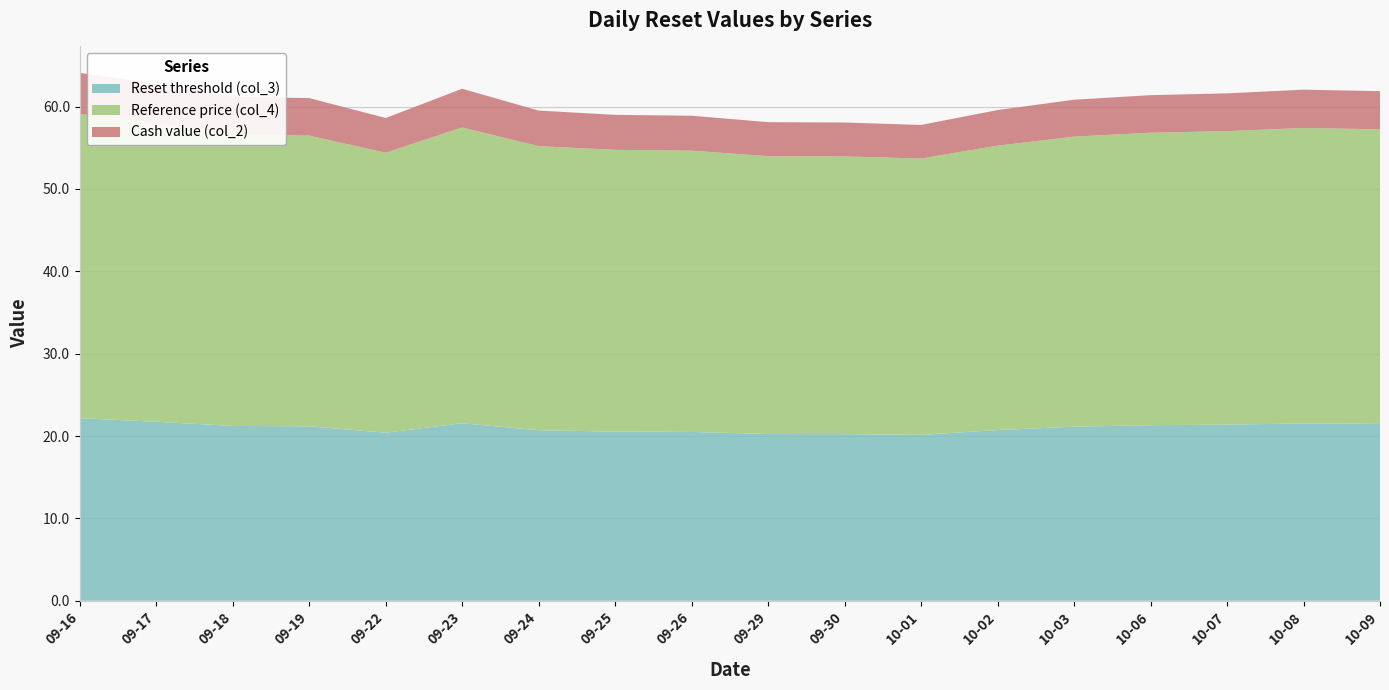

Reading left to right, extract all data points from this chart.

Reset threshold (col_3): 2025-09-16=22.2	2025-09-17=21.7	2025-09-18=21.2	2025-09-19=21.2	2025-09-22=20.4	2025-09-23=21.6	2025-09-24=20.7	2025-09-25=20.5	2025-09-26=20.5	2025-09-29=20.2	2025-09-30=20.2	2025-10-01=20.1	2025-10-02=20.7	2025-10-03=21.1	2025-10-06=21.3	2025-10-07=21.4	2025-10-08=21.5	2025-10-09=21.5
Reference price (col_4): 2025-09-16=36.9	2025-09-17=36.2	2025-09-18=35.4	2025-09-19=35.3	2025-09-22=34.0	2025-09-23=35.9	2025-09-24=34.5	2025-09-25=34.2	2025-09-26=34.2	2025-09-29=33.7	2025-09-30=33.7	2025-10-01=33.6	2025-10-02=34.5	2025-10-03=35.2	2025-10-06=35.5	2025-10-07=35.6	2025-10-08=35.9	2025-10-09=35.8
Cash value (col_2): 2025-09-16=5.0	2025-09-17=4.8	2025-09-18=4.6	2025-09-19=4.6	2025-09-22=4.2	2025-09-23=4.7	2025-09-24=4.3	2025-09-25=4.2	2025-09-26=4.2	2025-09-29=4.1	2025-09-30=4.1	2025-10-01=4.1	2025-10-02=4.3	2025-10-03=4.5	2025-10-06=4.6	2025-10-07=4.6	2025-10-08=4.7	2025-10-09=4.6